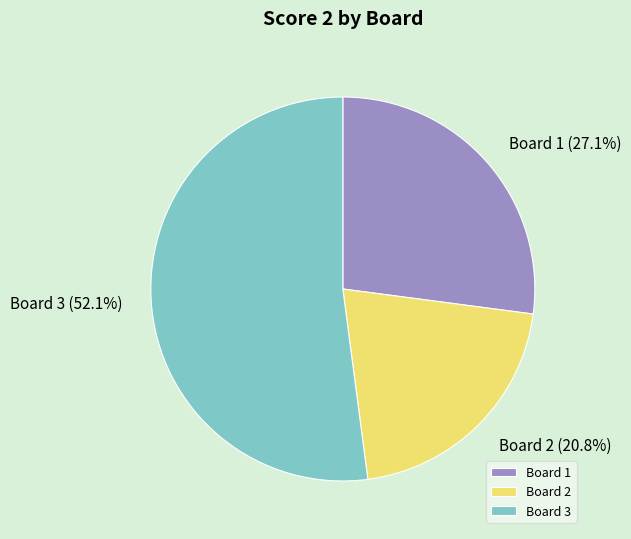

Count the number of slices in the pie.

3